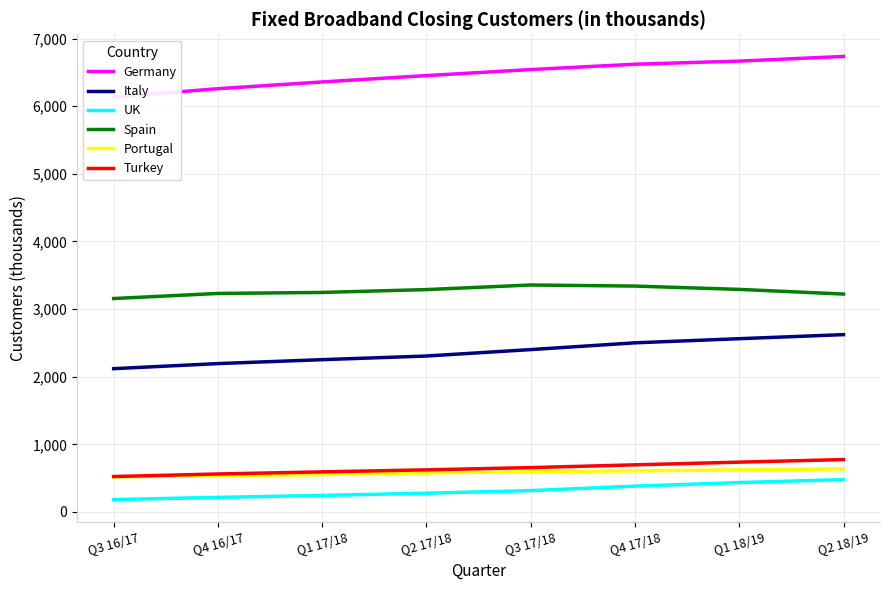

The value of Turkey at Q2 18/19 is 1330. True or false?

False